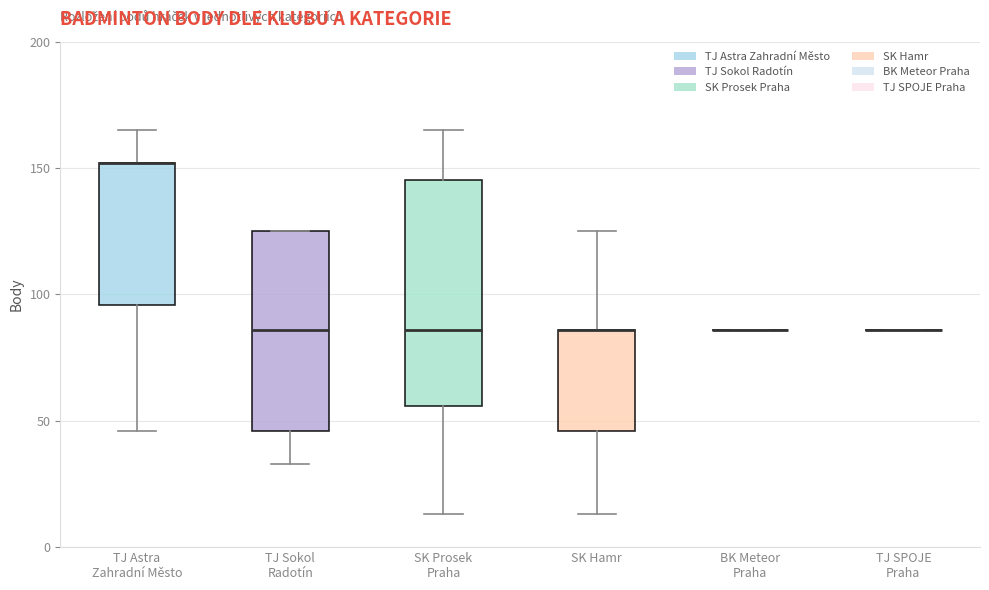

Reading left to right, transcribe this box plot: for each box, give where its median line is, the range the box spans, and where its two whiskers end, as read against the y-axis. The values are not printed on the chart, so give them approximately, as read against the axis.

TJ Astra Zahradní Město: median 150 (drawn on the box's upper edge), box 95 to 150, whiskers 45 to 165
TJ Sokol Radotín: median 85, box 45 to 125, whiskers 35 to 125
SK Prosek Praha: median 85, box 55 to 145, whiskers 15 to 165
SK Hamr: median 85 (drawn on the box's upper edge), box 45 to 85, whiskers 15 to 125
BK Meteor Praha: box collapsed to a line at 85, whiskers 85 to 85
TJ SPOJE Praha: box collapsed to a line at 85, whiskers 85 to 85